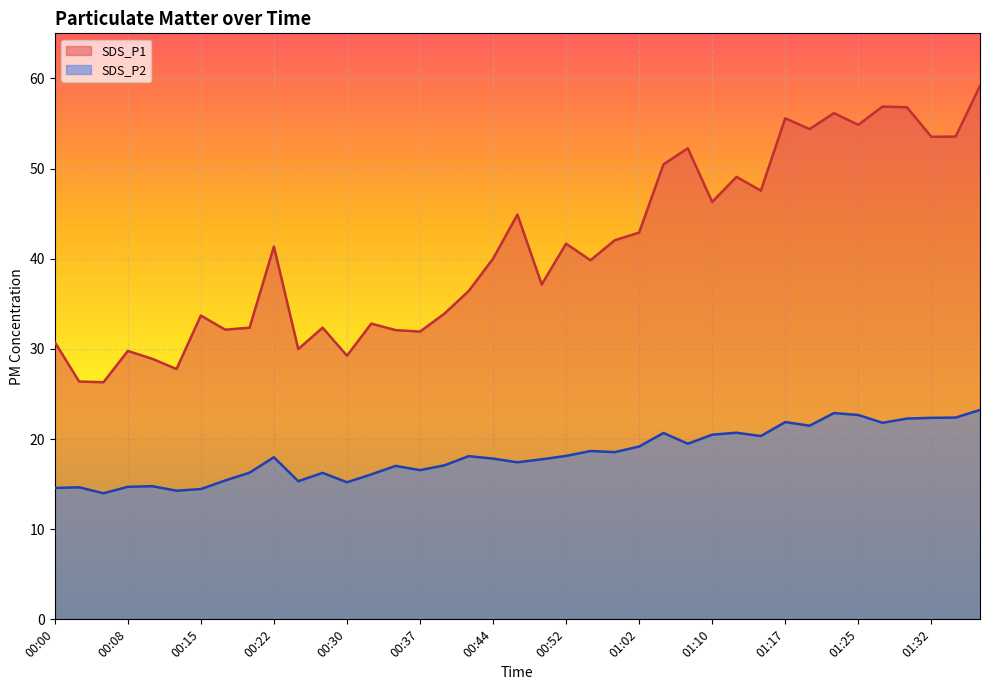

What is the average value of the SDS_P2 series?

18.3